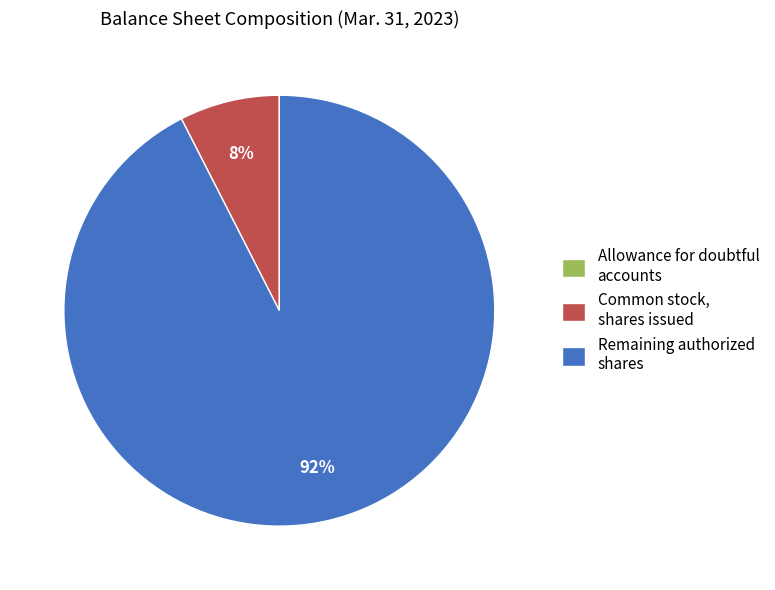

Is it true that Remaining authorized shares is 99% of the pie?

False